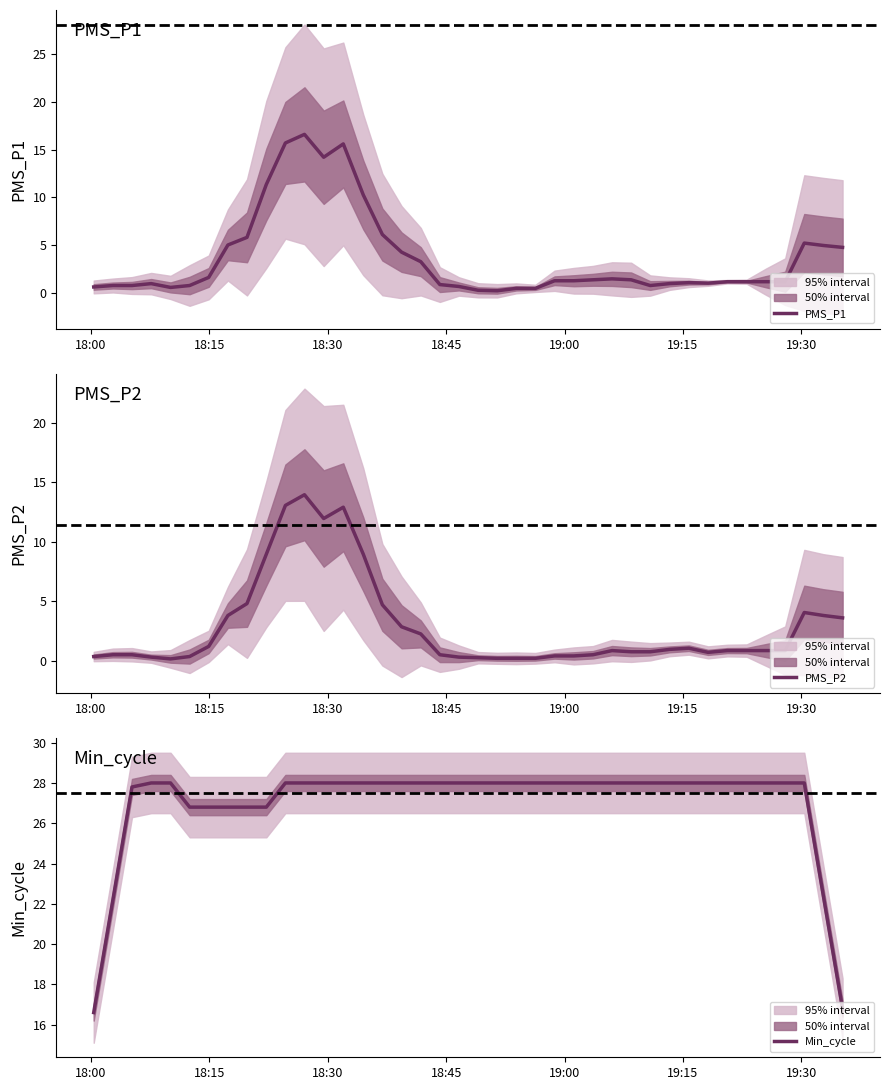

Does the chart display data point markers on the line(s)?

No